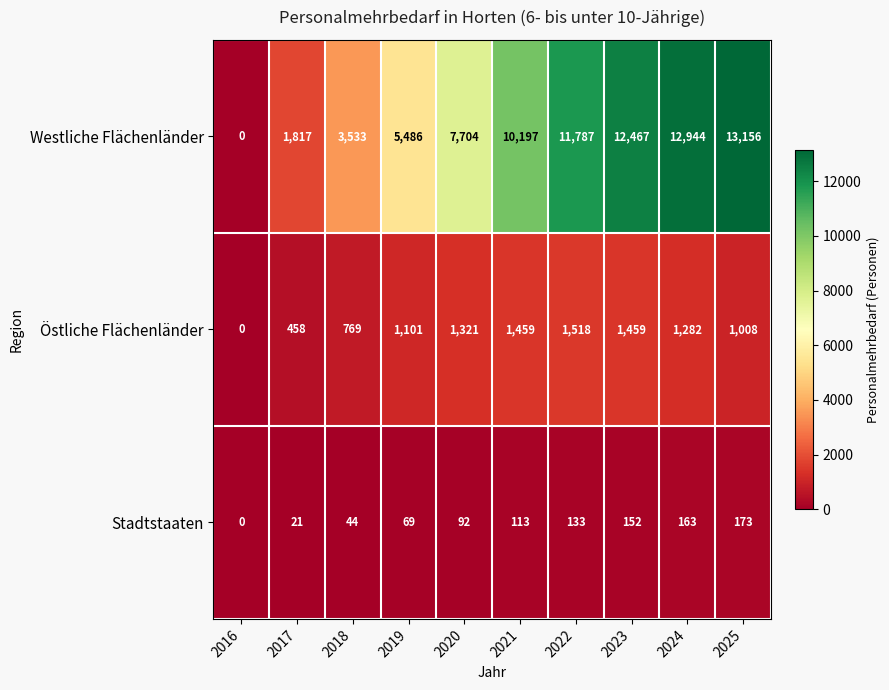

At 2022, list the series in order from largest to smallest.

Westliche Flächenländer, Östliche Flächenländer, Stadtstaaten